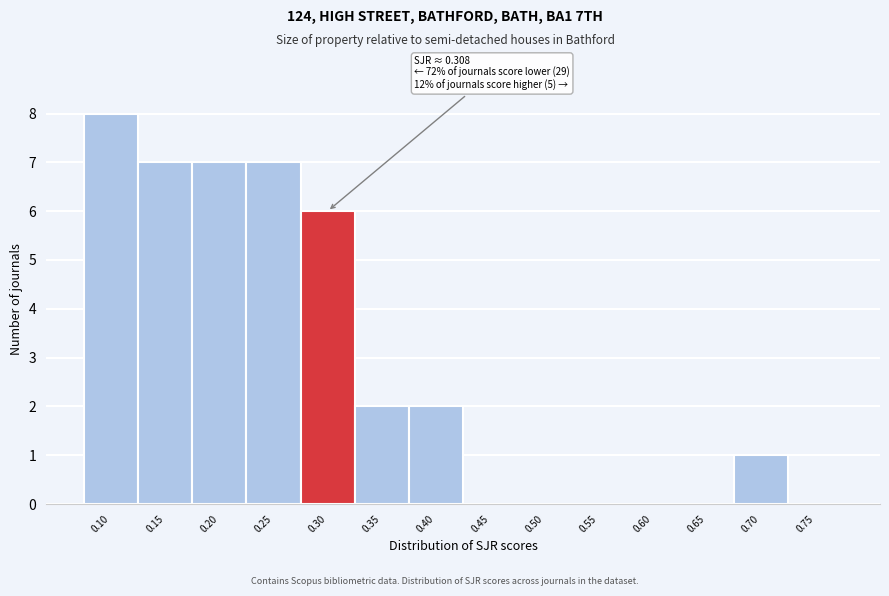

Reading left to right, what are all the values shown in this chart?

0.10=8	0.15=7	0.20=7	0.25=7	0.30=6	0.35=2	0.40=2	0.45=0	0.50=0	0.55=0	0.60=0	0.65=0	0.70=1	0.75=0